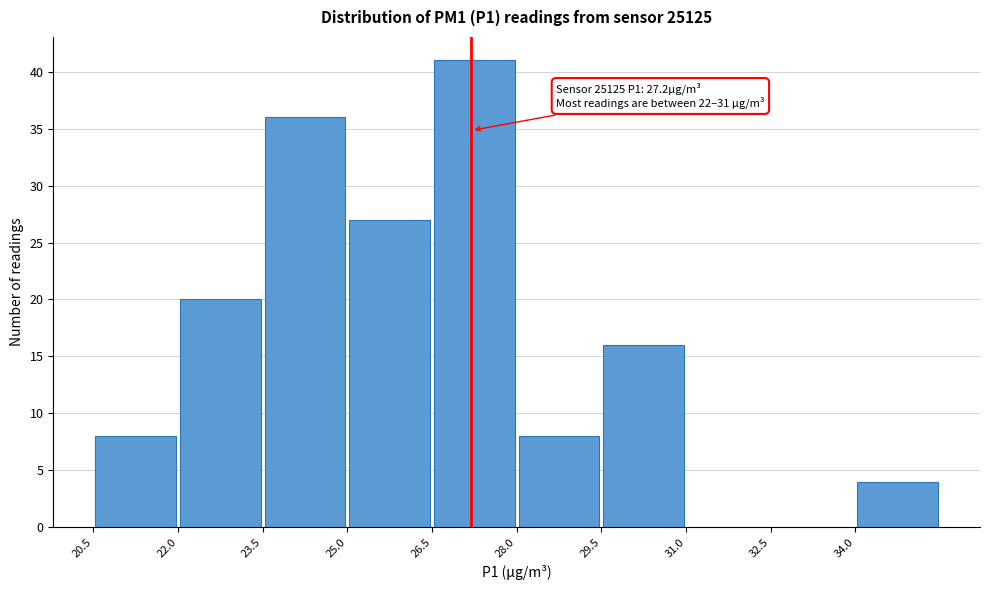

Which range on the x-axis has the tallest bar?

26.5 to 28.0